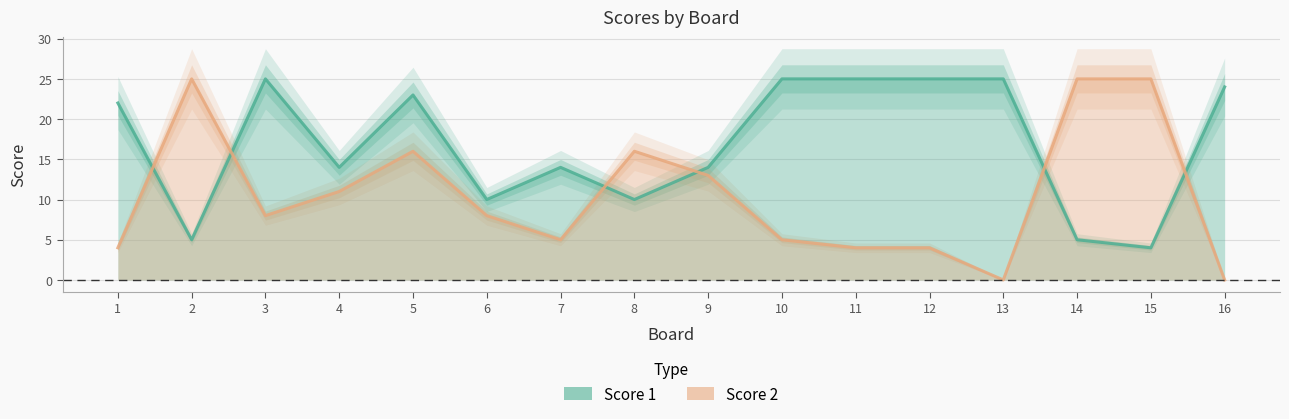

Does the chart have visible grid lines?

Yes